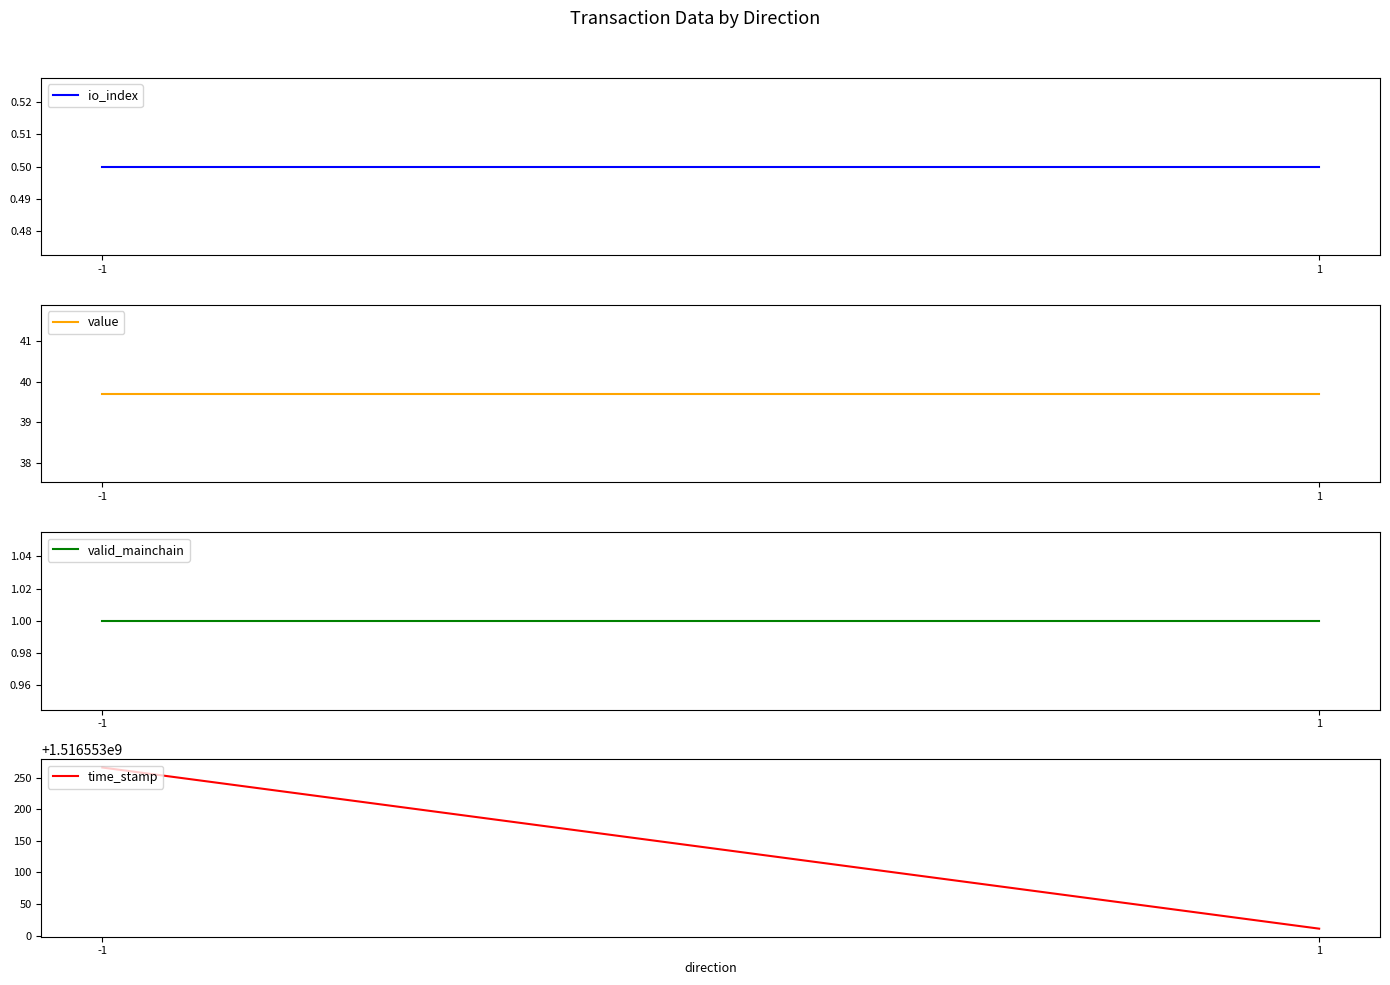

Which has a higher value, -1 or 1?

-1